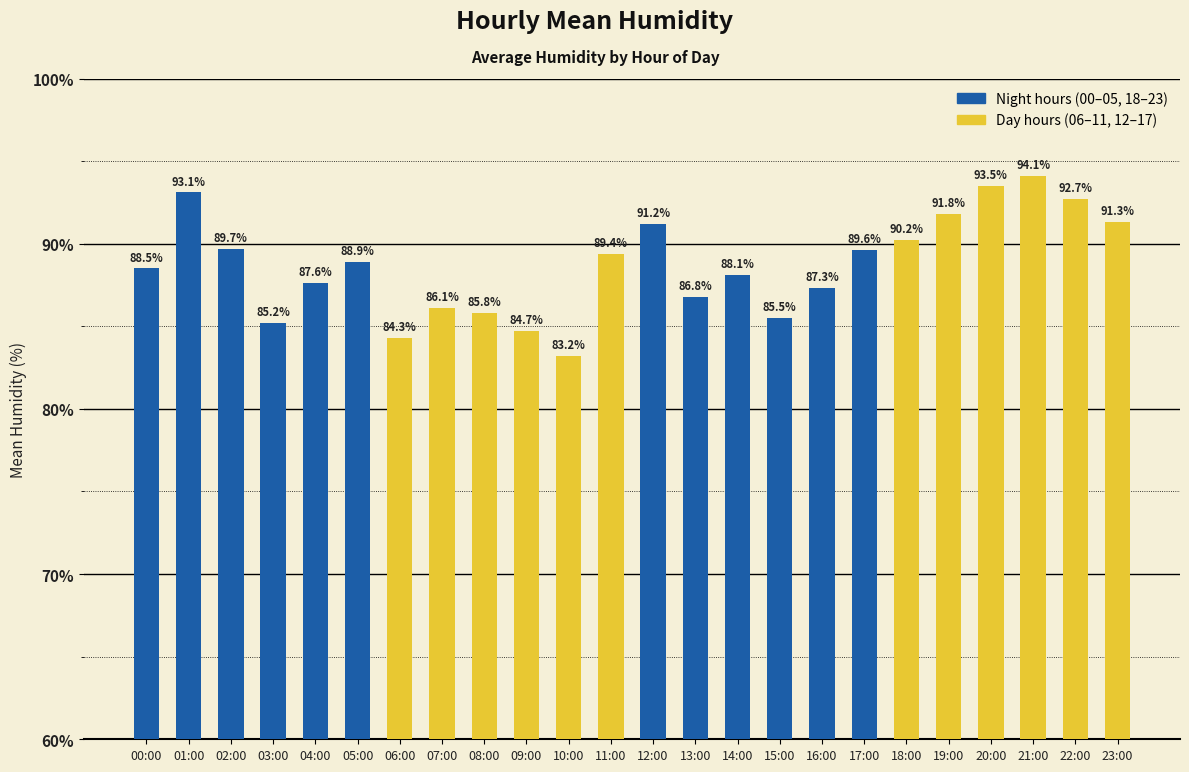

List the labels in order of value, smallest first.

10:00, 06:00, 09:00, 03:00, 15:00, 08:00, 07:00, 13:00, 16:00, 04:00, 14:00, 00:00, 05:00, 11:00, 17:00, 02:00, 18:00, 12:00, 23:00, 19:00, 22:00, 01:00, 20:00, 21:00